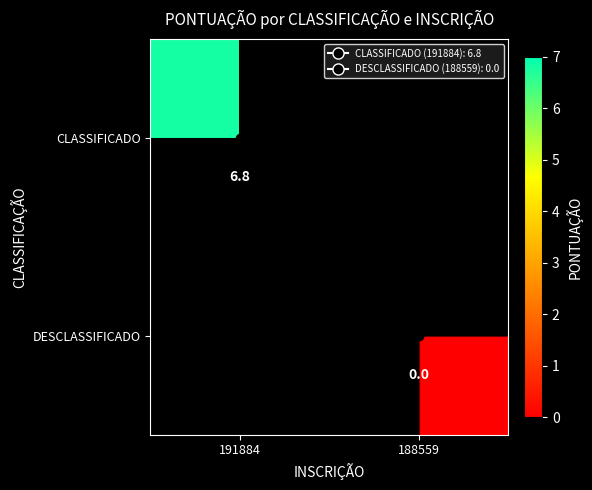

At which label is CLASSIFICADO closest to 6?

191884